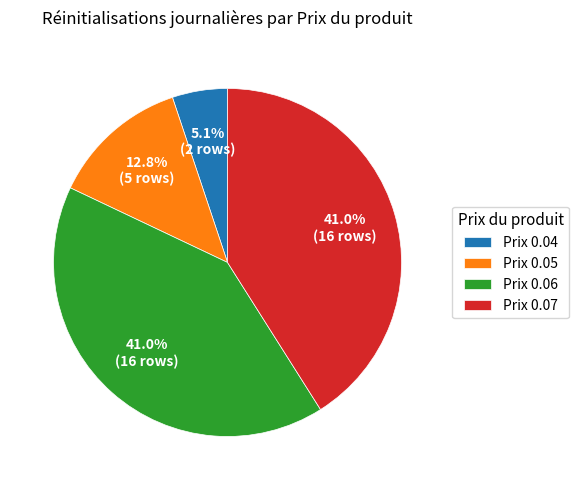

Which slice is the smallest?

Prix 0.04